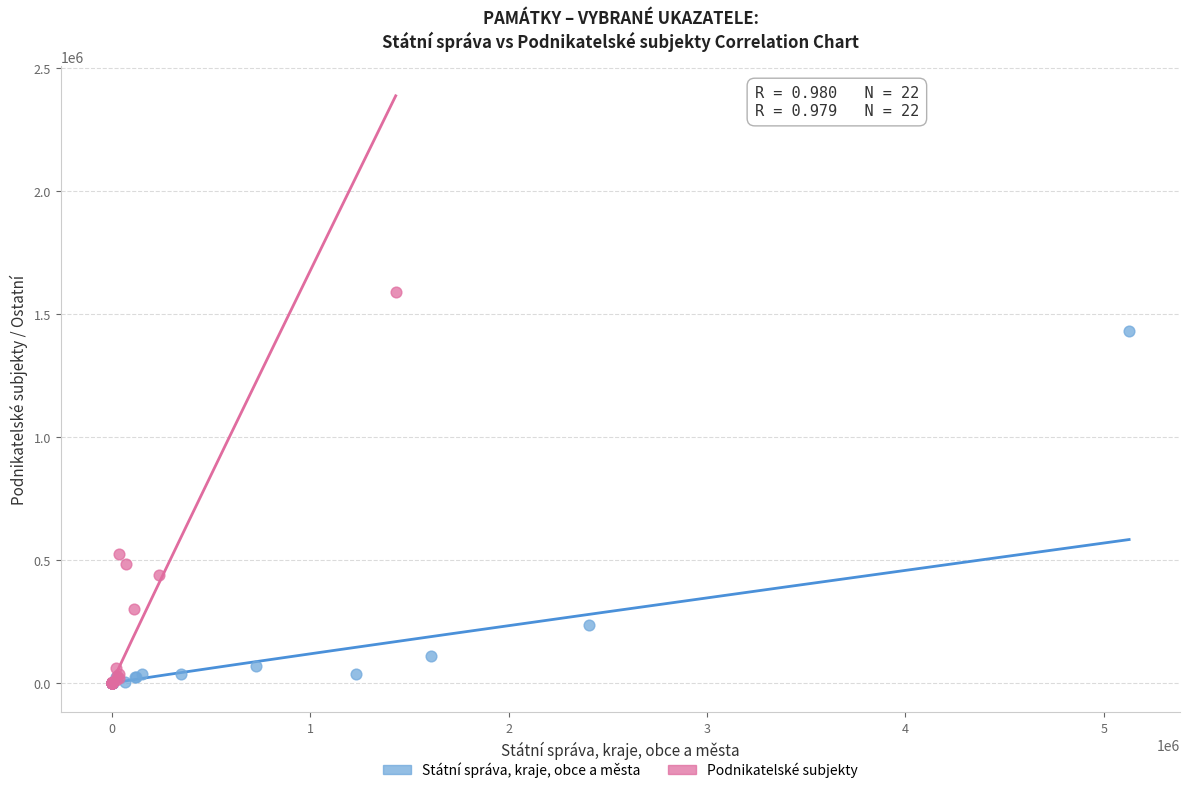

Which series has the widest spread of Y values?

Podnikatelské subjekty